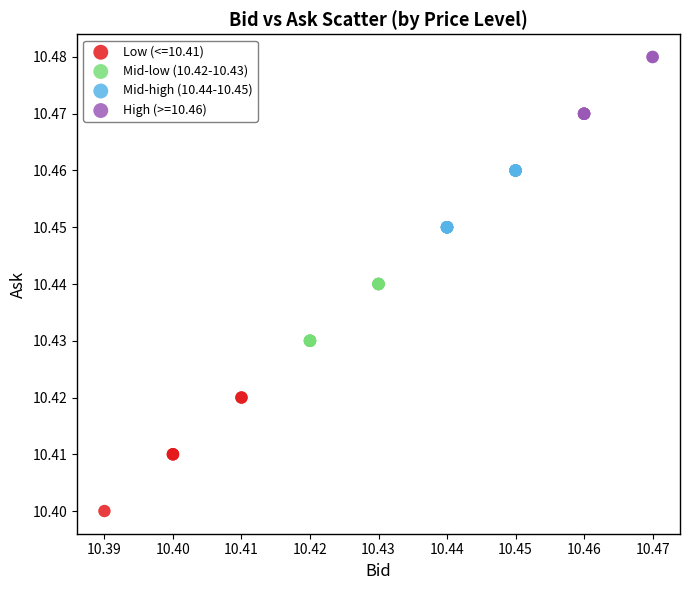

Which series has the largest Y range (max minus min)?

Low (<=10.41)